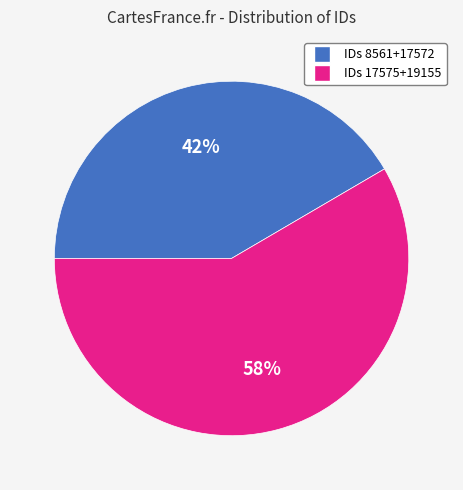

Is the sum of IDs 17575+19155 and IDs 8561+17572 greater than half?

Yes